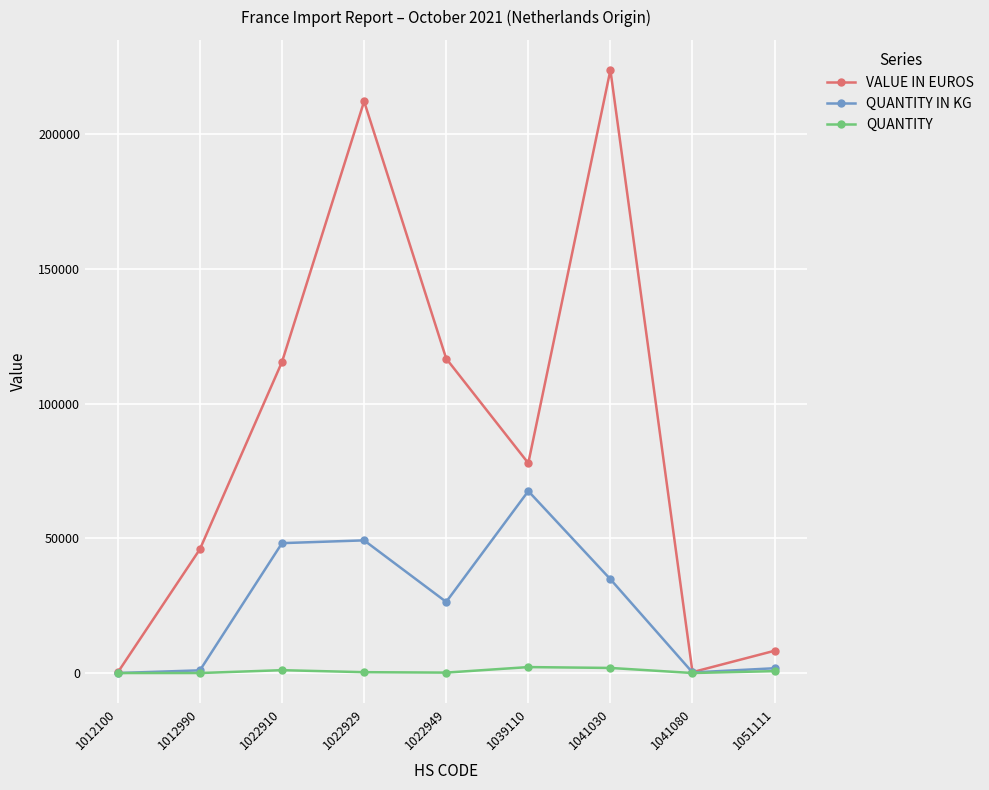

What is the sum of all QUANTITY values?

6375